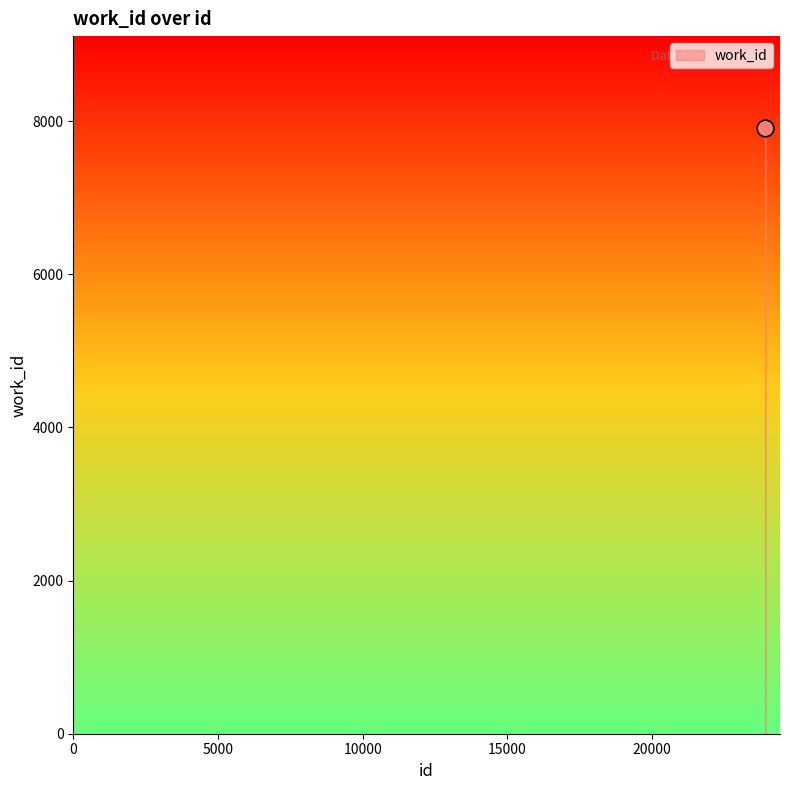

What is the change in value from 23909 to 23913?

+3